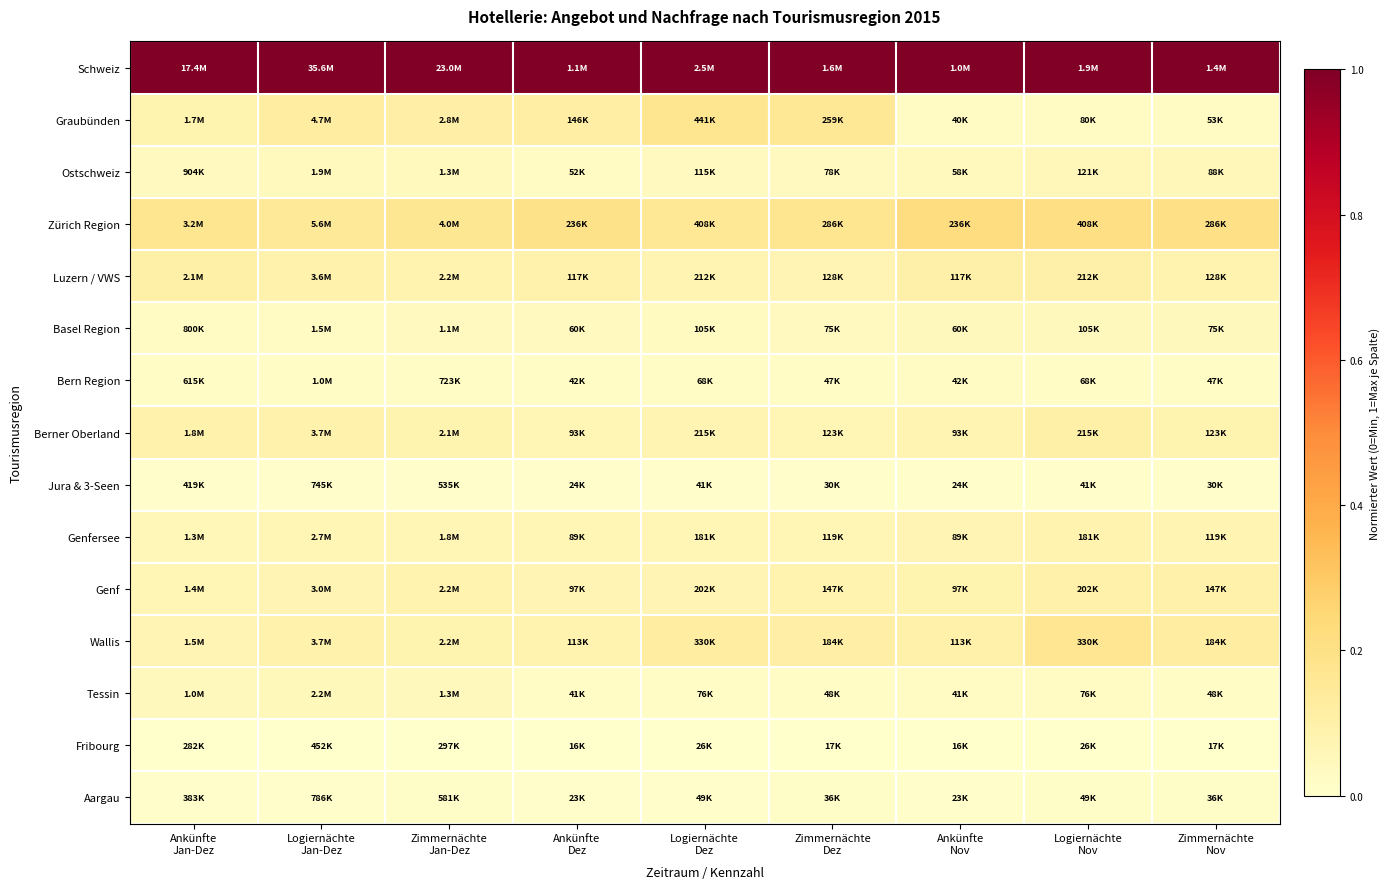

Between Zimmernächte
Jan-Dez and Logiernächte
Jan-Dez, which is larger?

Zimmernächte
Jan-Dez